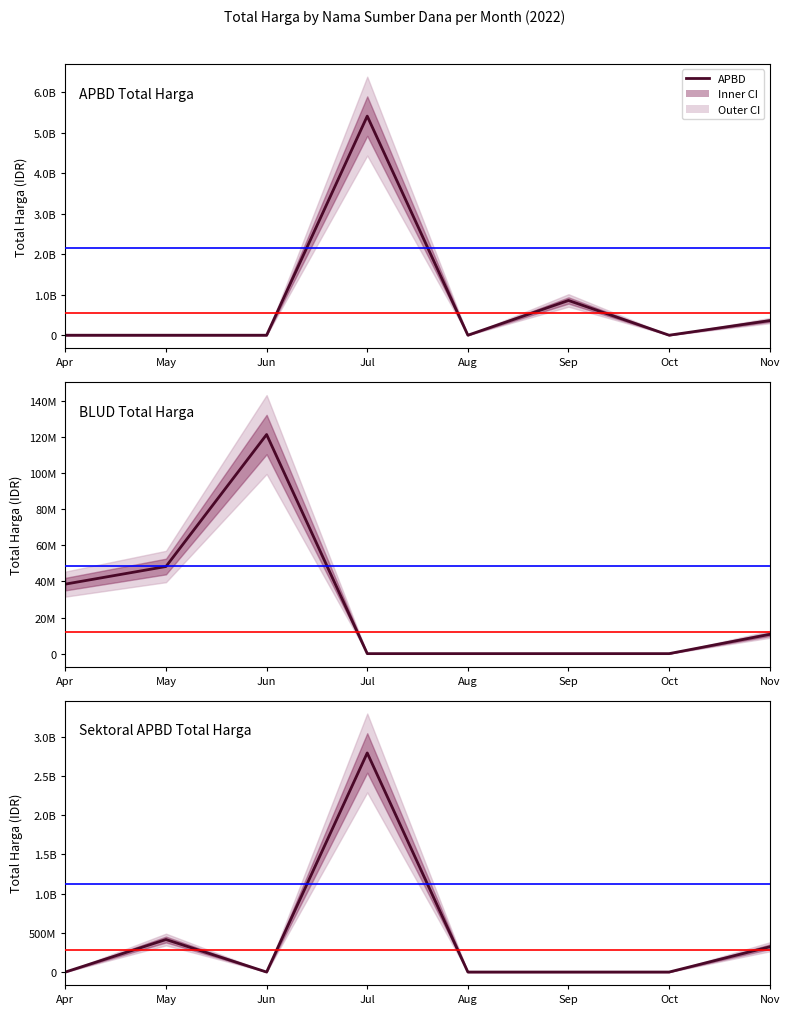

True or false: Sektoral APBD and APBD intersect in this chart.

False